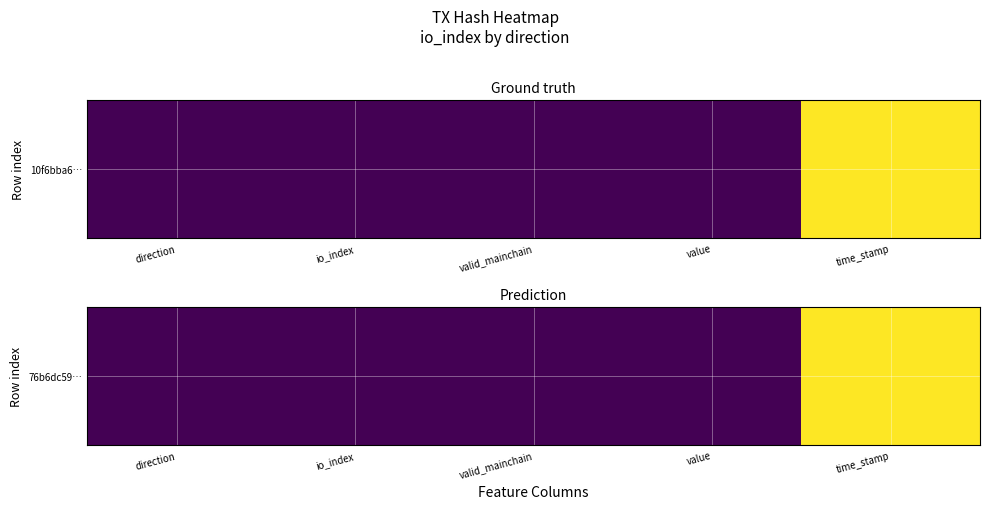

Reading left to right, extract all data points from this chart.

0.0	0.0	0.0	0.0	1.0